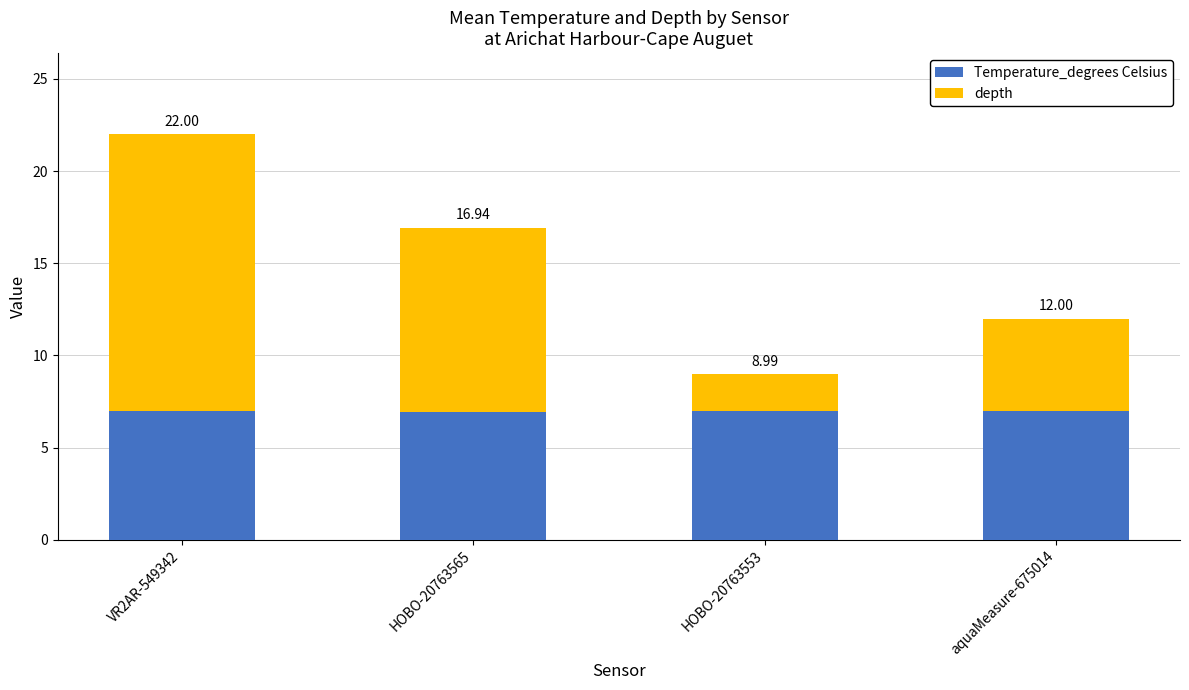

Where is Temperature_degrees Celsius nearest to the value 6?

HOBO-20763565